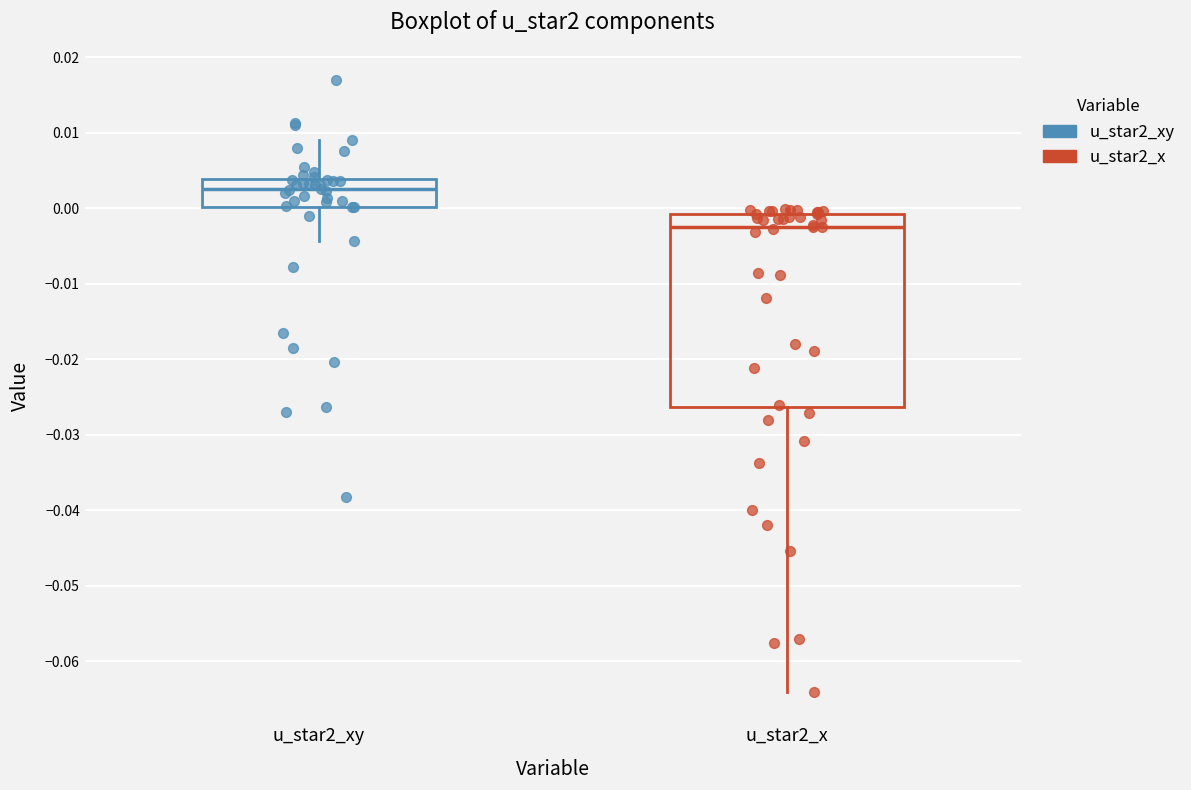

Reading left to right, read every box against the y-axis: the position of its median line, the range the box covers, and the ends of its whiskers. The values are not printed on the chart, so give them approximately, as read against the axis.

u_star2_xy: median 0.003, box 0.000 to 0.004, whiskers -0.004 to 0.009
u_star2_x: median -0.002, box -0.026 to -0.001, whiskers -0.064 to 0.000